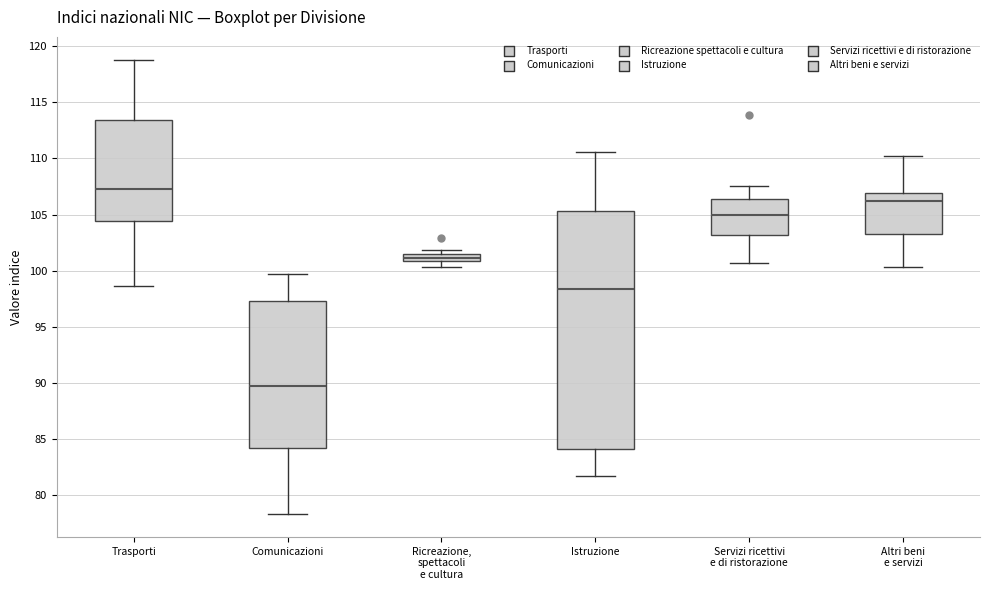

Which box's median line is the lowest?

Comunicazioni